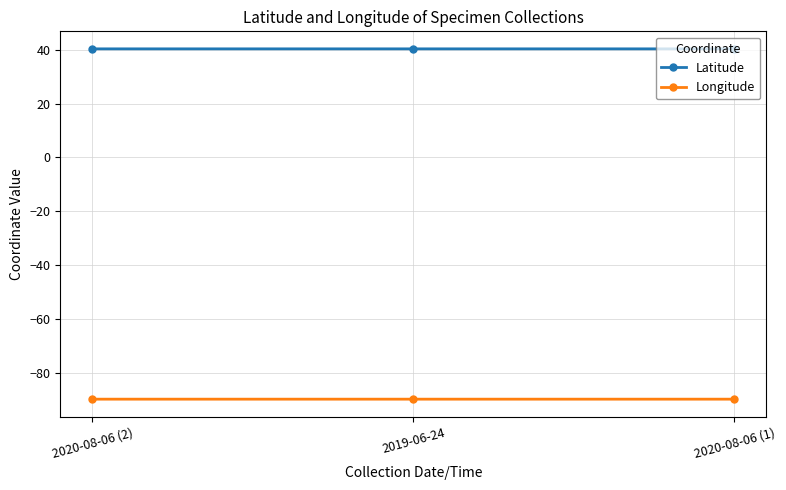

Is the value of Latitude at 2020-08-06 (1) greater than the value of Longitude at 2020-08-06 (1)?

Yes